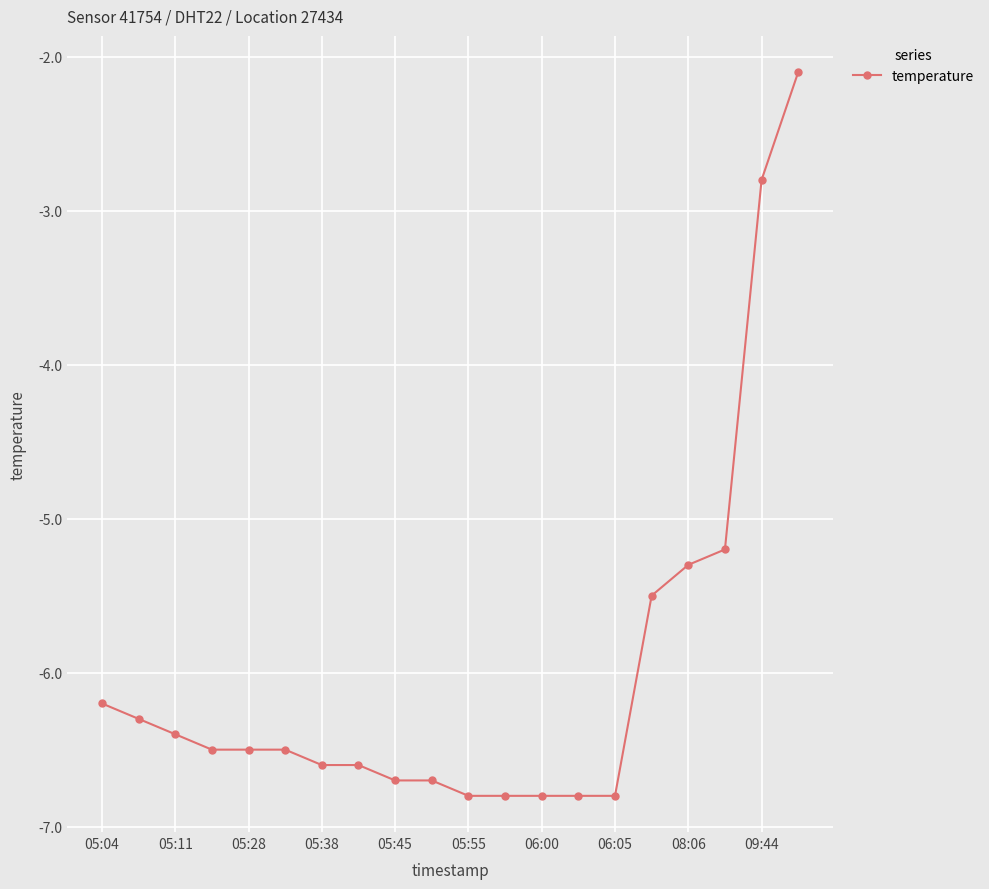

What is the average value?

-6.0